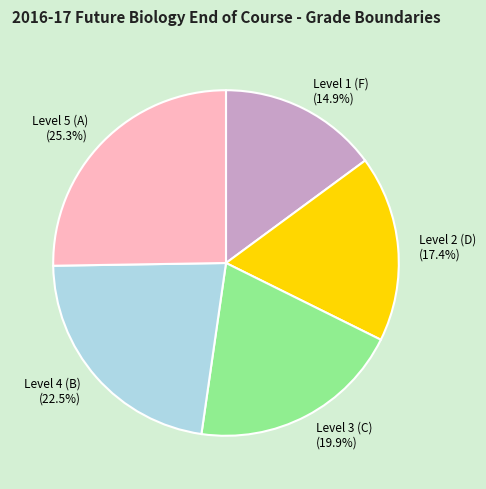

Does Level 2 (D) account for over 50% of the chart?

No